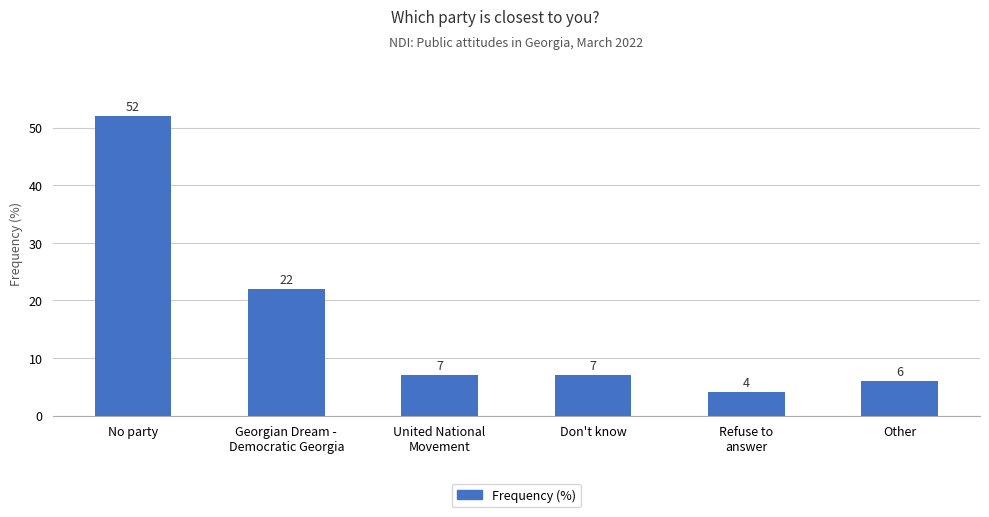

What is the average value?

16